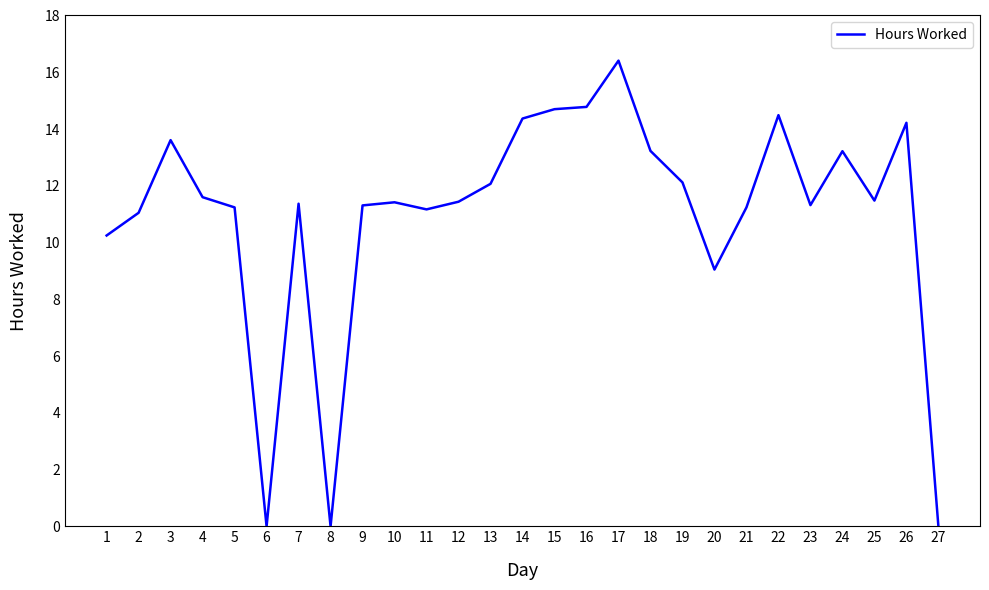

What is the change in value from 8 to 10?

+11.4